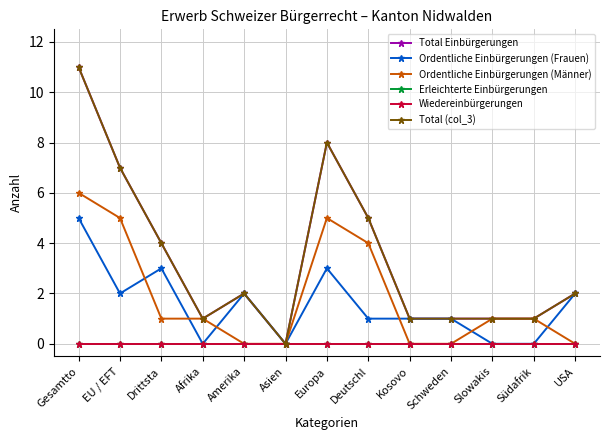

List the series in order of their peak value, highest first.

Total Einbürgerungen, Total (col_3), Ordentliche Einbürgerungen (Männer), Ordentliche Einbürgerungen (Frauen), Erleichterte Einbürgerungen, Wiedereinbürgerungen